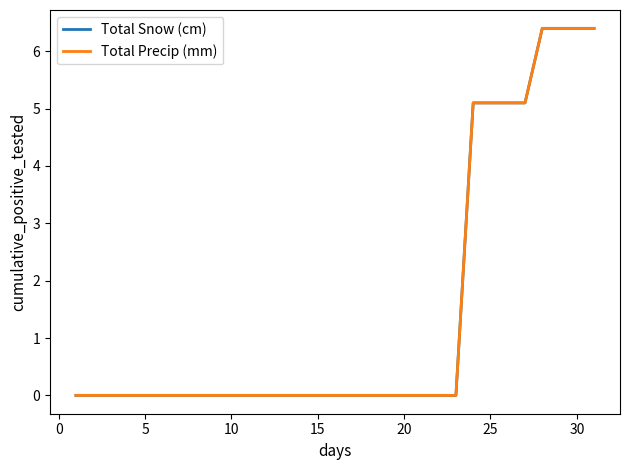

Does the chart have visible grid lines?

No